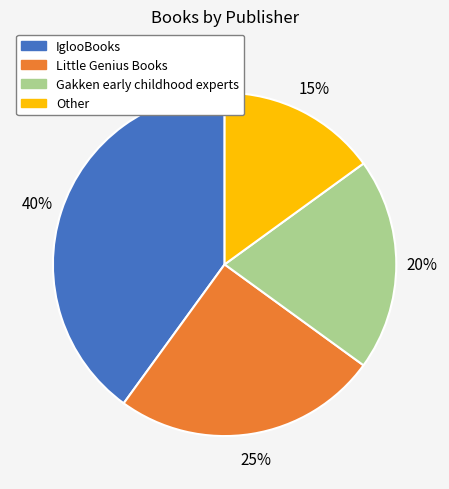

Count the number of slices in the pie.

4